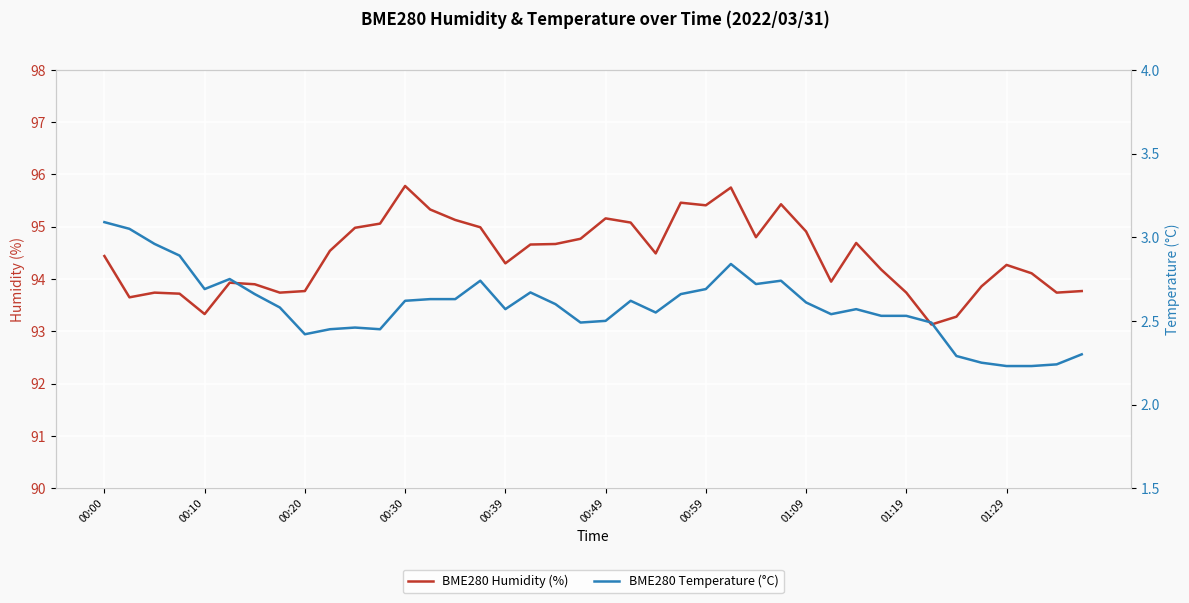

Is this an area chart (filled region under the line)?

No